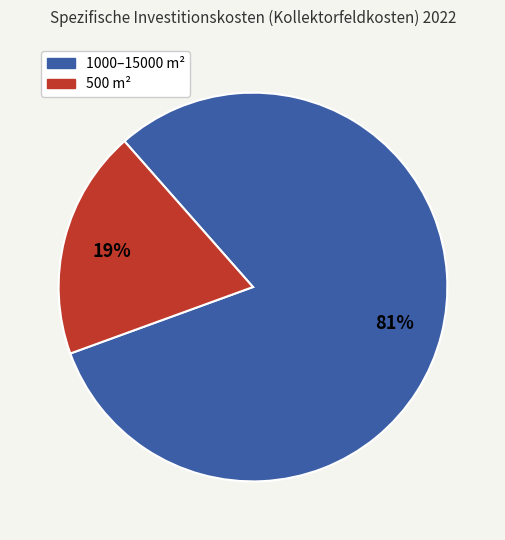

To the nearest percent, what percentage of the pie is 500 m²?

19%